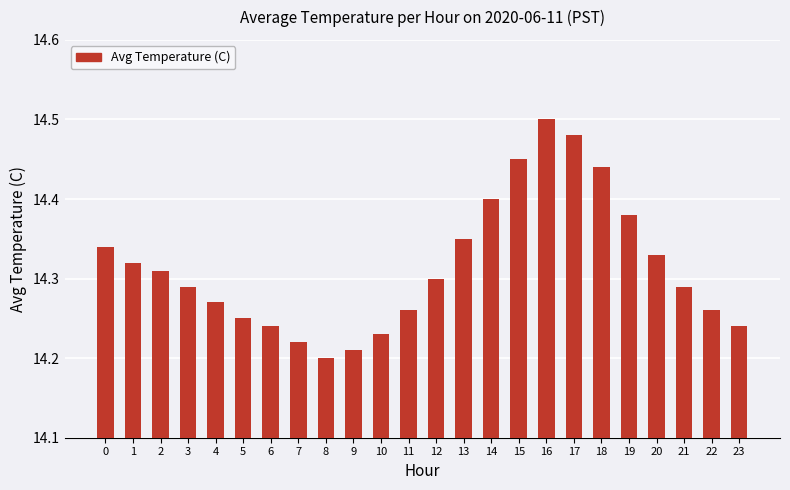

How many values are between 14 and 15?

24